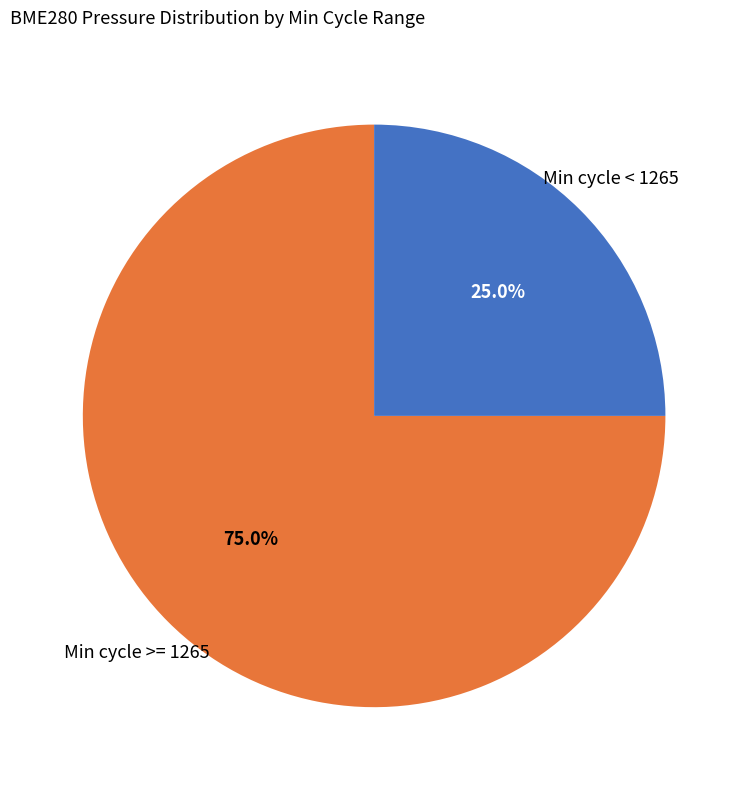

How many segments does this pie chart have?

2